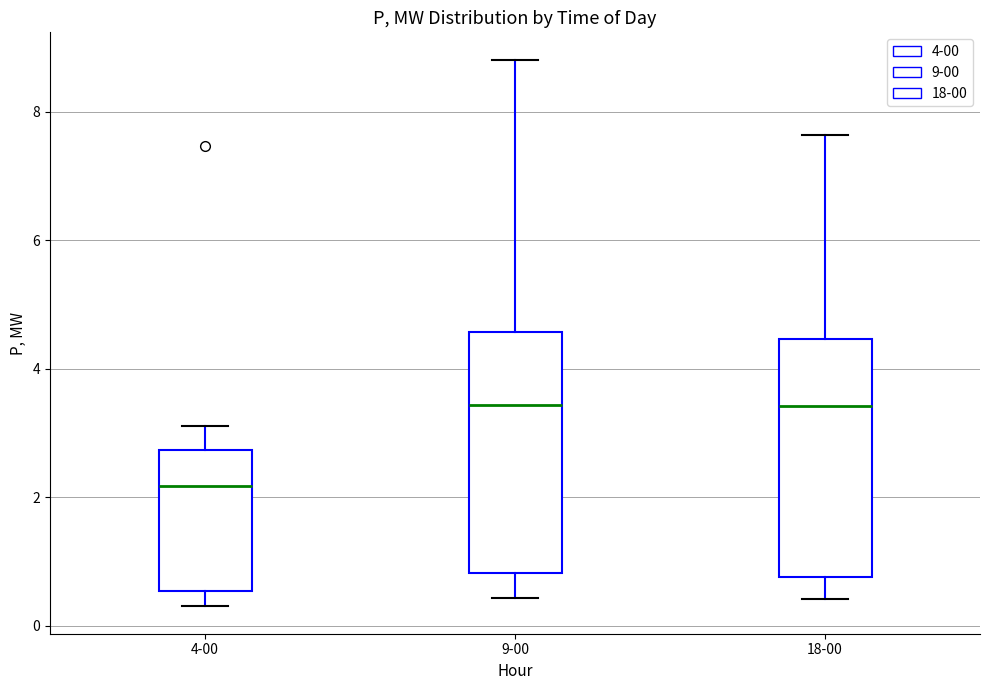

Where does the upper whisker of the box for 9-00 end on the y-axis? The values are not printed on the chart, so give them approximately, as read against the axis.

8.8